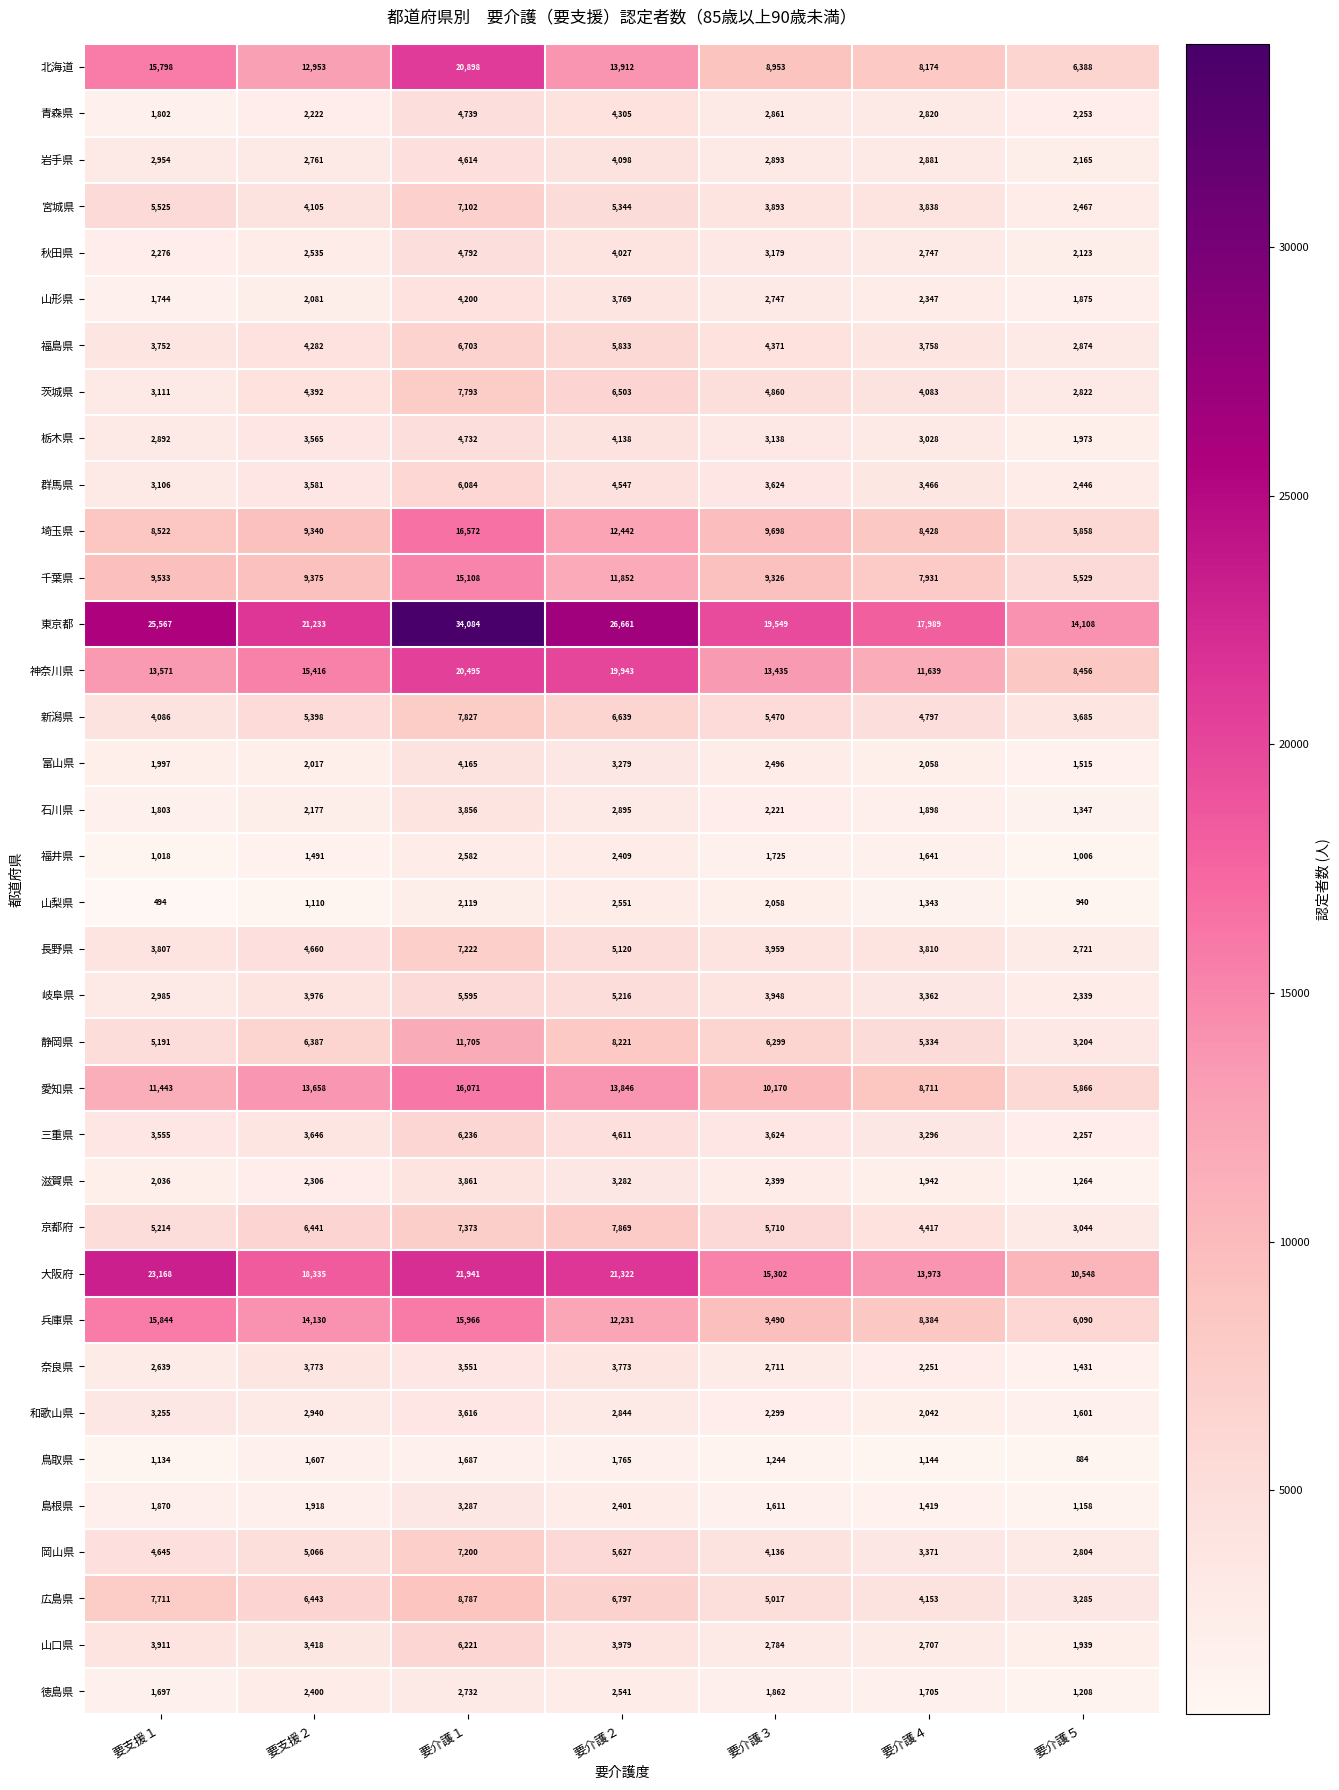

What is the difference between the 京都府 values at 要介護２ and 要介護４?

3452